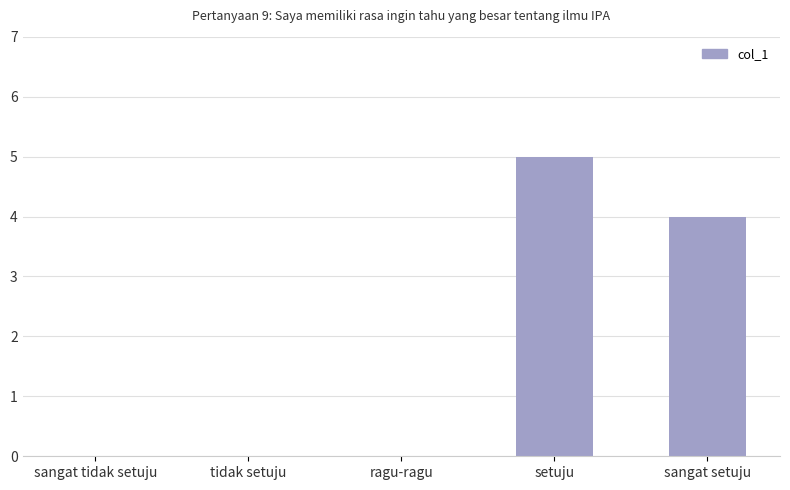

What is the average value?

2